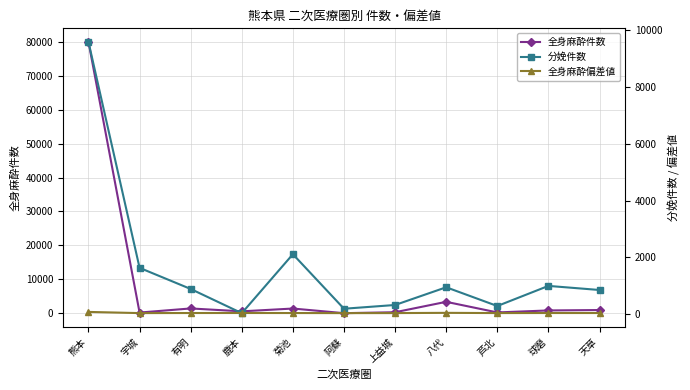

At which category does 全身麻酔偏差値 reach its first local peak?

鹿本